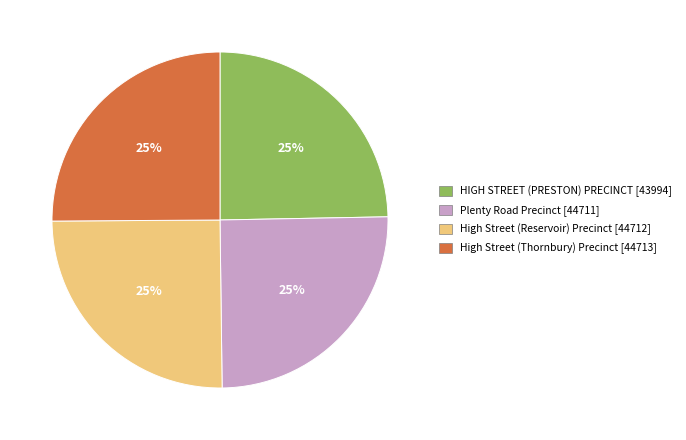

Is it true that HIGH STREET (PRESTON) PRECINCT is 37% of the pie?

False